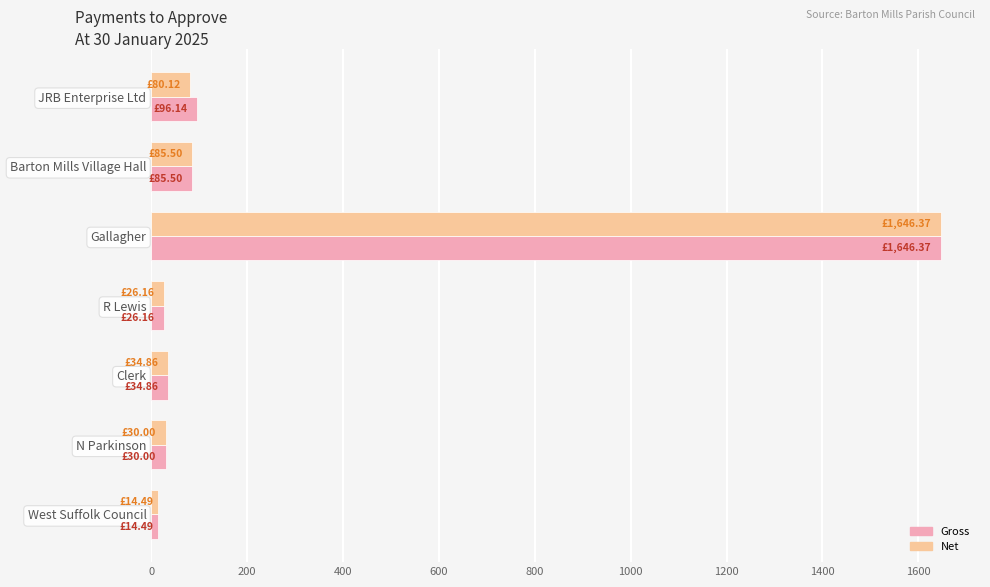

How many values in the Gross series are below 34?

3